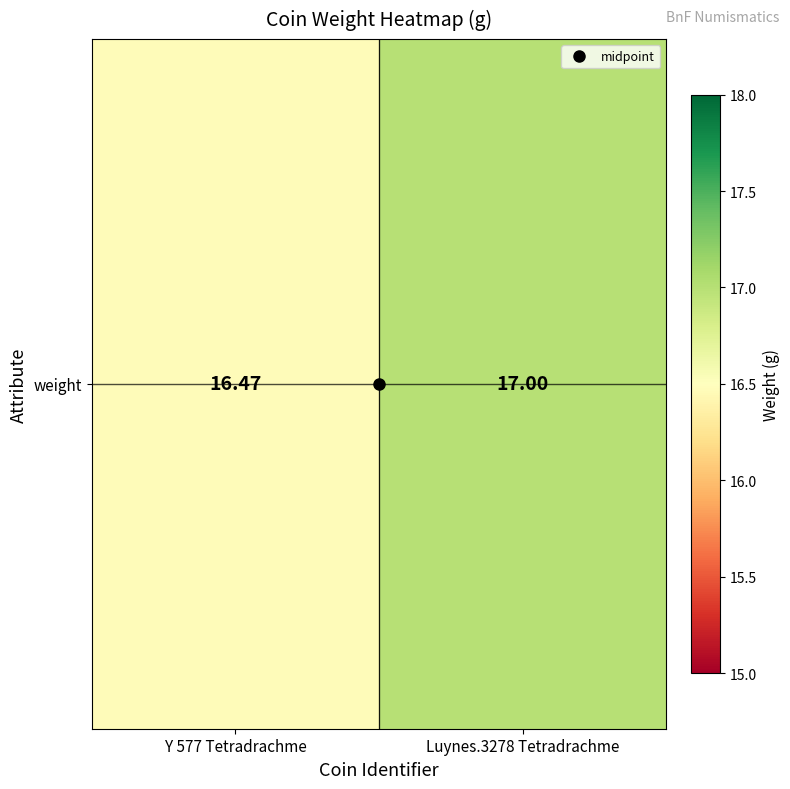

How many values are below 17?

1